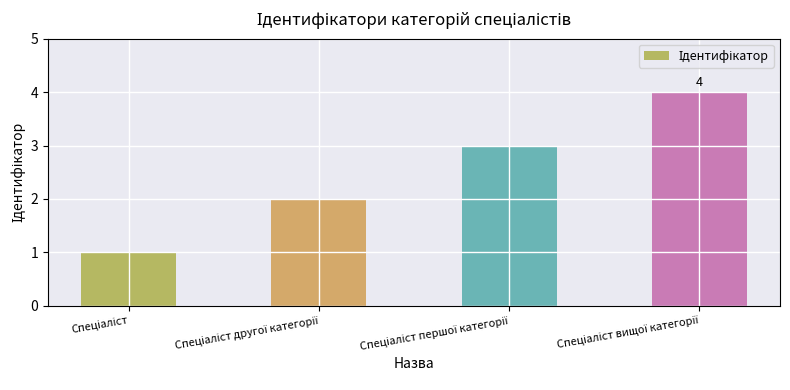

What is the sum of all values?

10